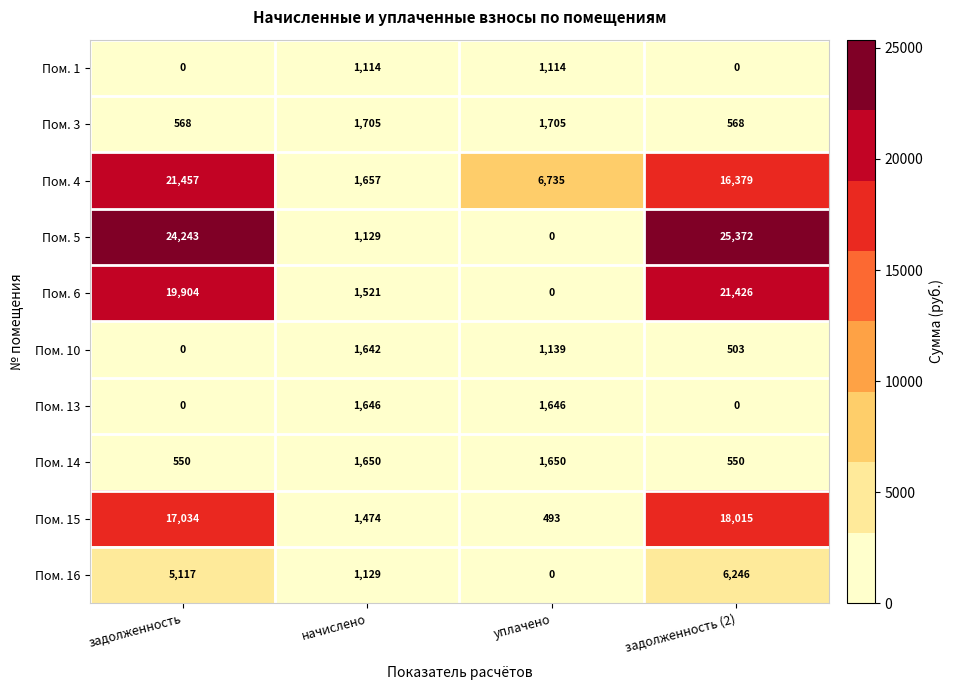

At which label is Пом. 4 closest to 11557?

уплачено